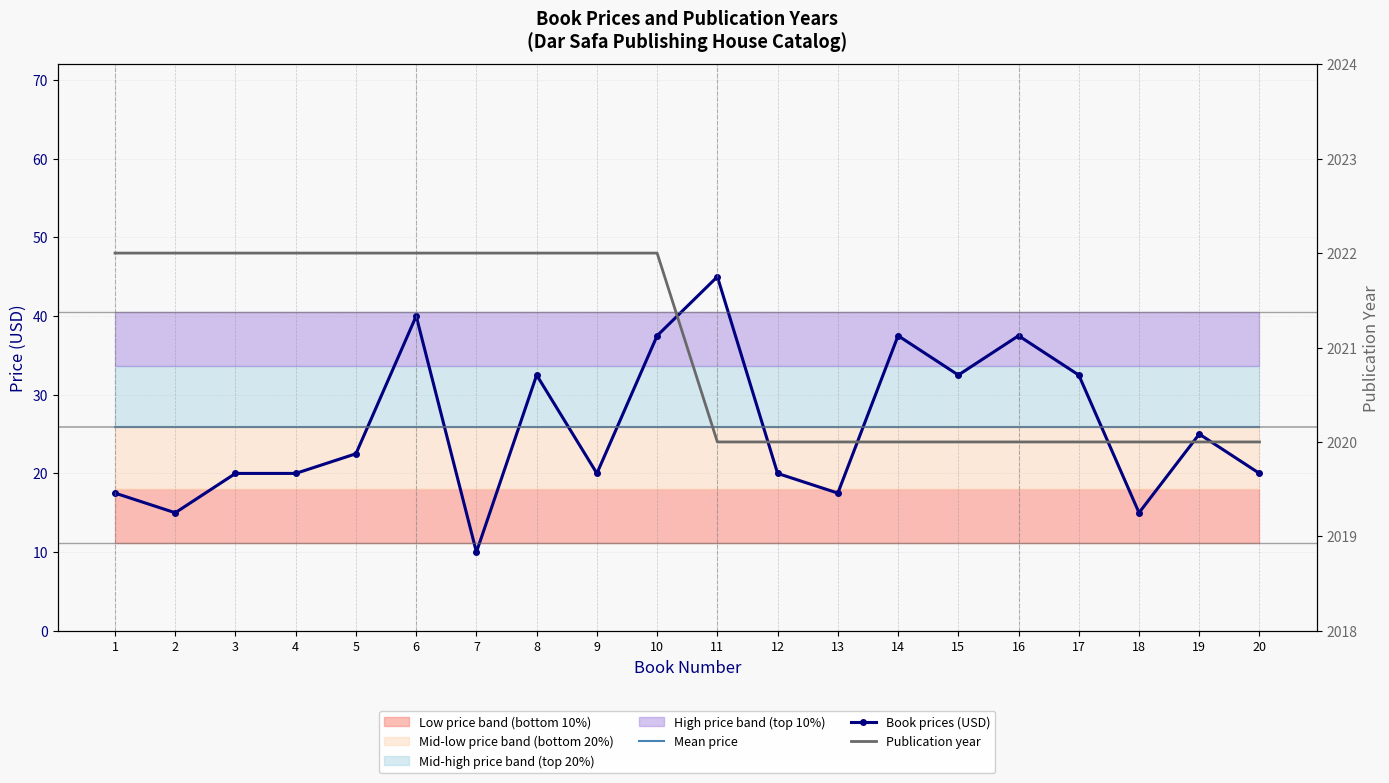

What is the highest value of the Mean price series?

25.9